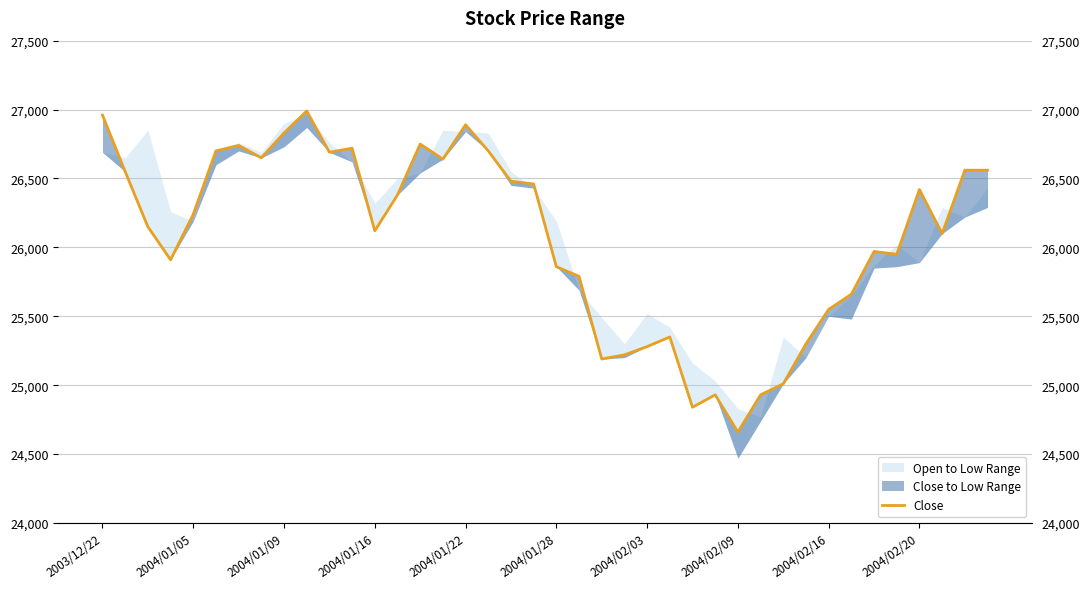

Where does the data first go above 26240?

2003/12/22